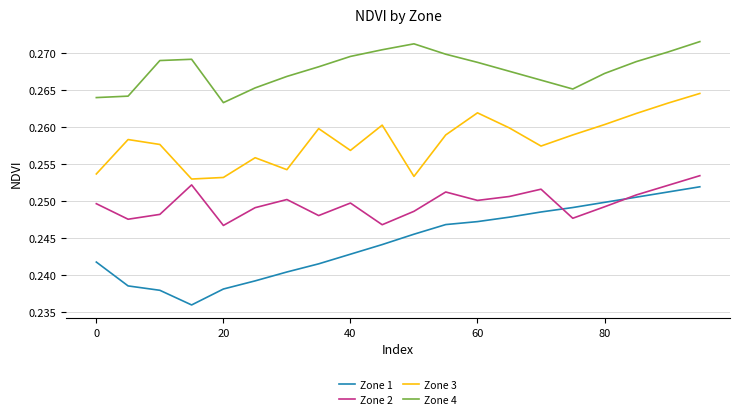

List the series in order of their overall mean, lowest first.

Zone 1, Zone 2, Zone 3, Zone 4